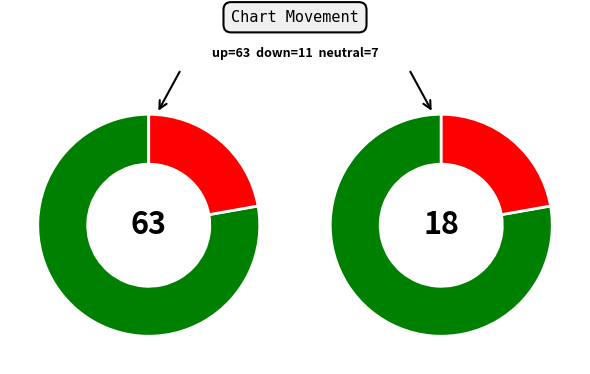

Approximately how many times larger is the value at - compared to down?

0.6